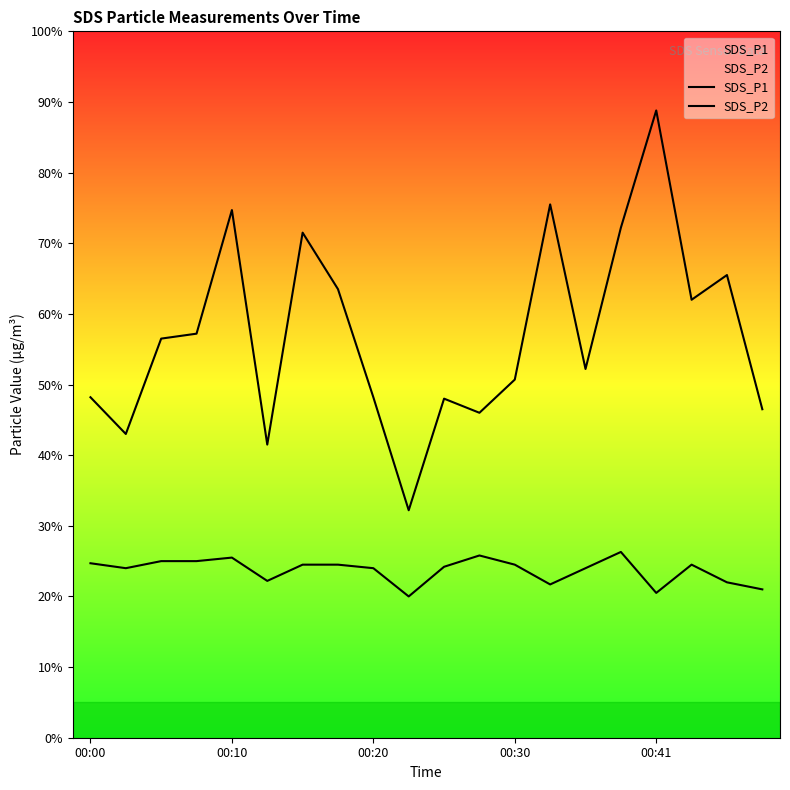

At which label does SDS_P1 reach its minimum?

9